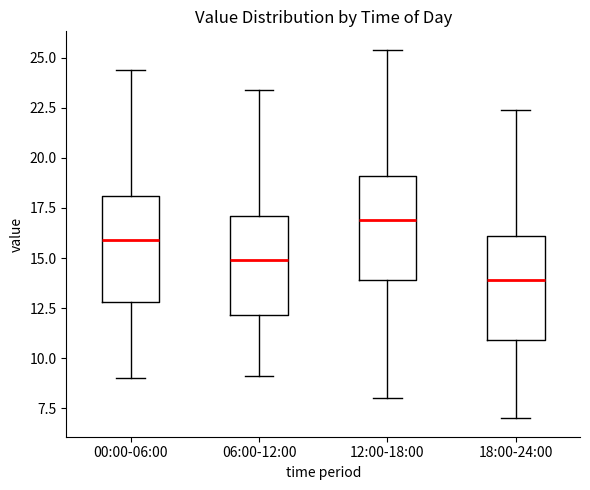

Where does the median line of the box for 00:00-06:00 sit on the y-axis? The values are not printed on the chart, so give them approximately, as read against the axis.

16.0